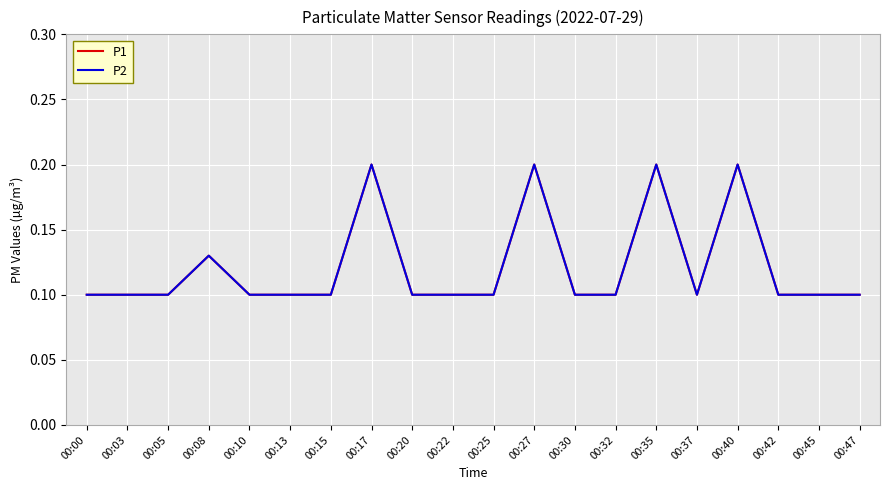

What is the sum of all P1 values?

2.4